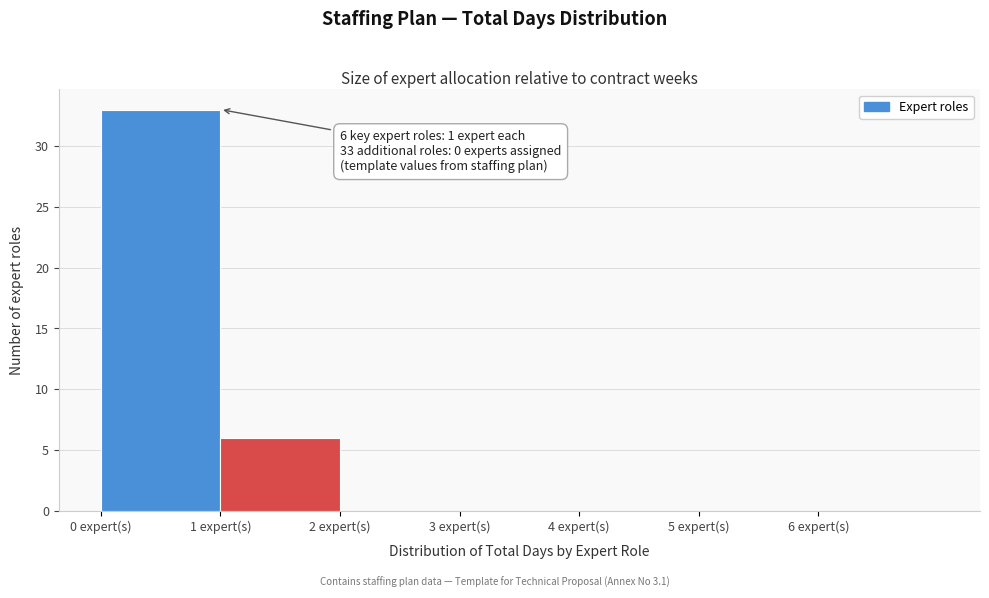

Which range on the x-axis has the tallest bar?

0 to 1